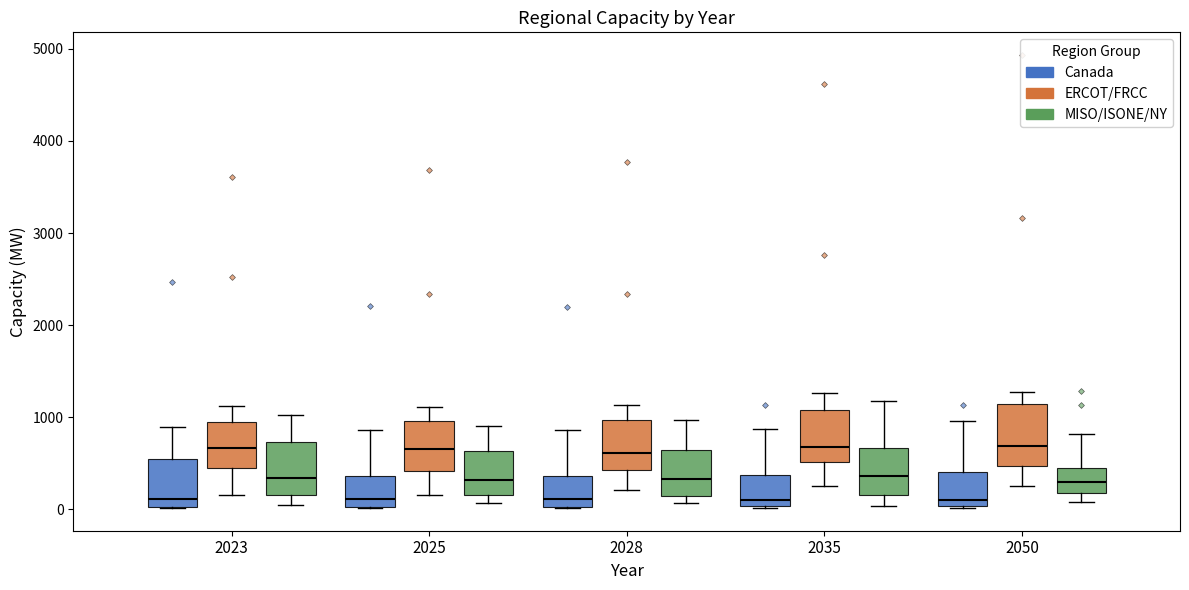

Where does the median line of the box for 2035 (Canada) sit on the y-axis? The values are not printed on the chart, so give them approximately, as read against the axis.

100